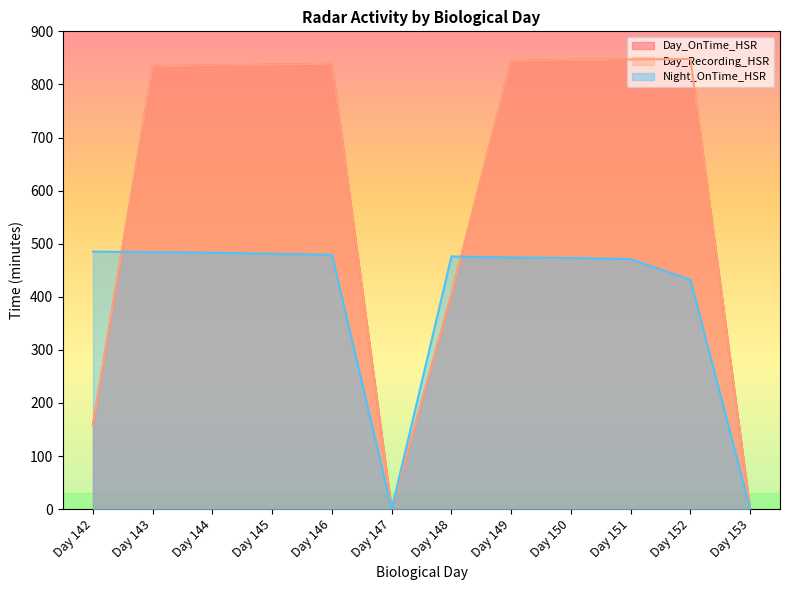

At how many categories does at least one series exceed 117?

10